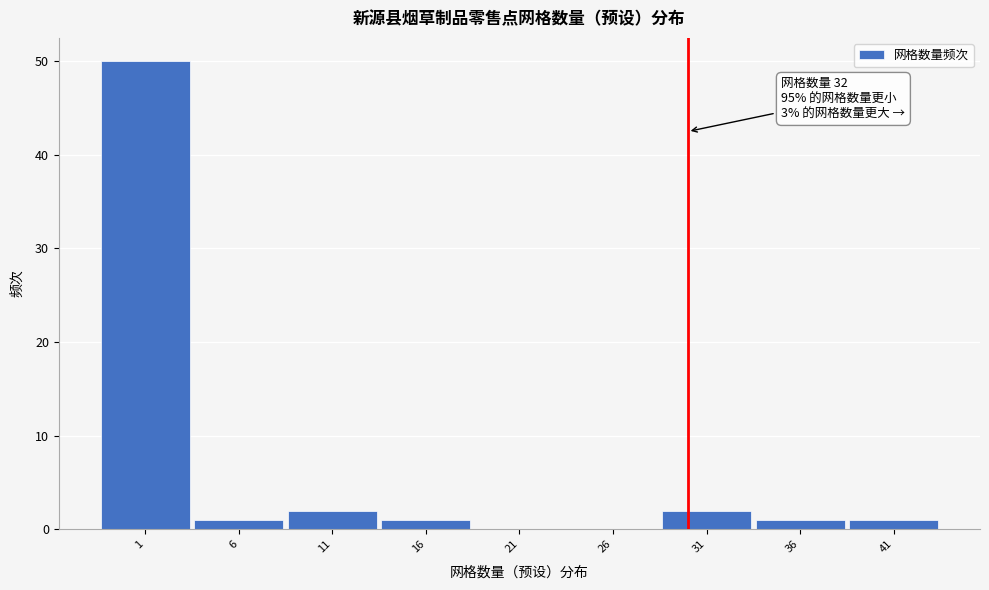

Reading left to right, list all the values displayed in this chart.

1=50	6=1	11=2	16=1	21=0	26=0	31=2	36=1	41=1